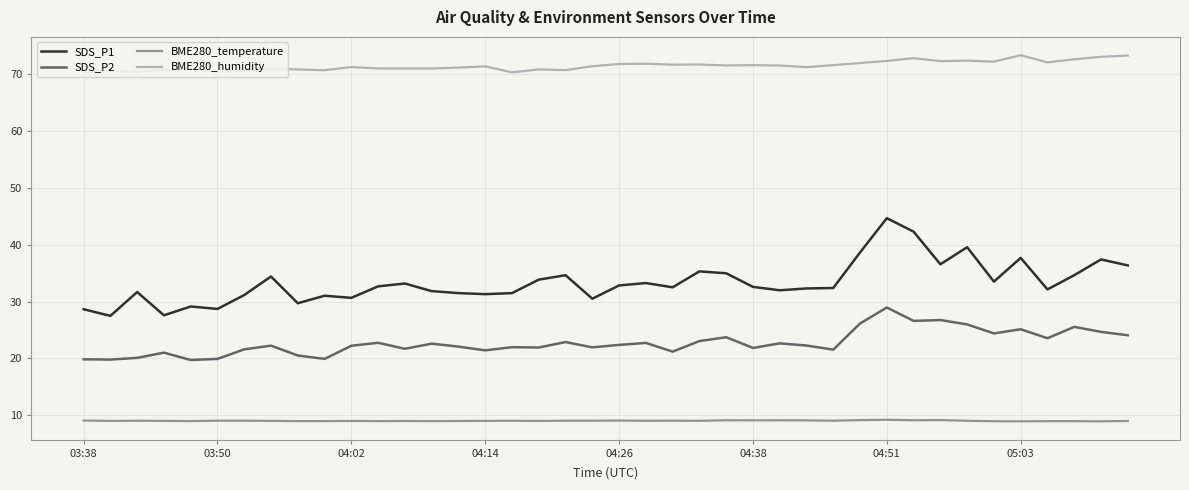

What is the maximum value for BME280_temperature?

9.2